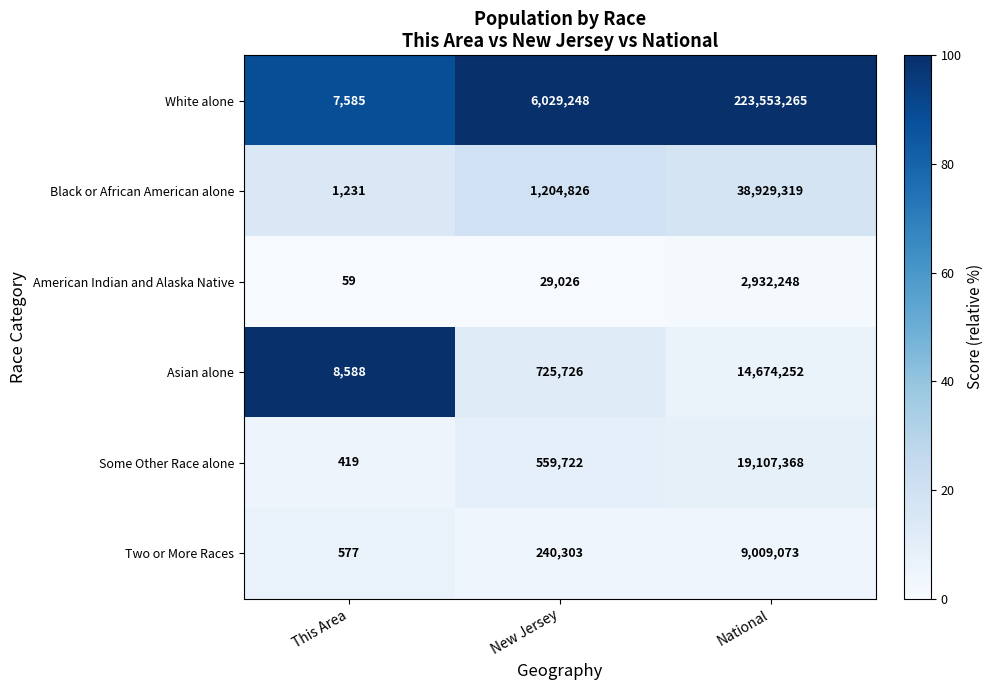

What is the minimum value shown in the chart?

59